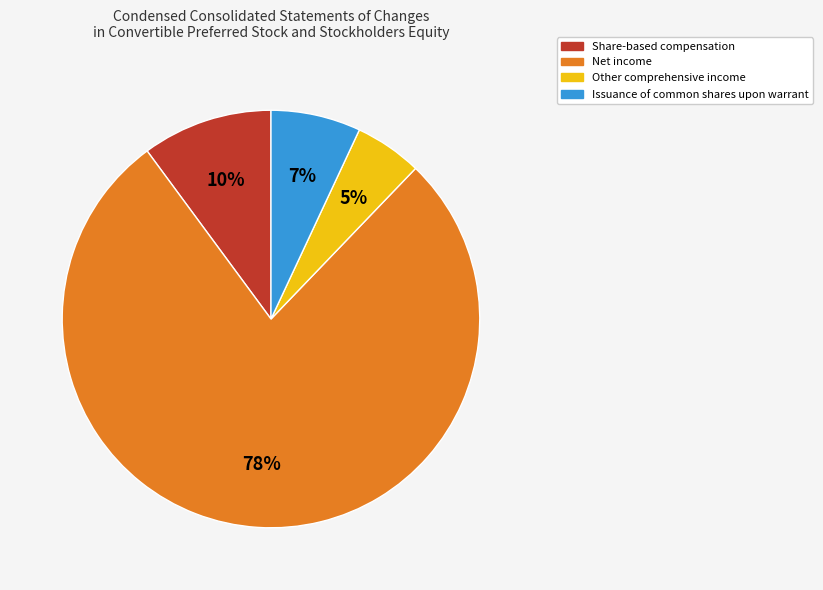

True or false: Other comprehensive income accounts for 1% of the total.

False